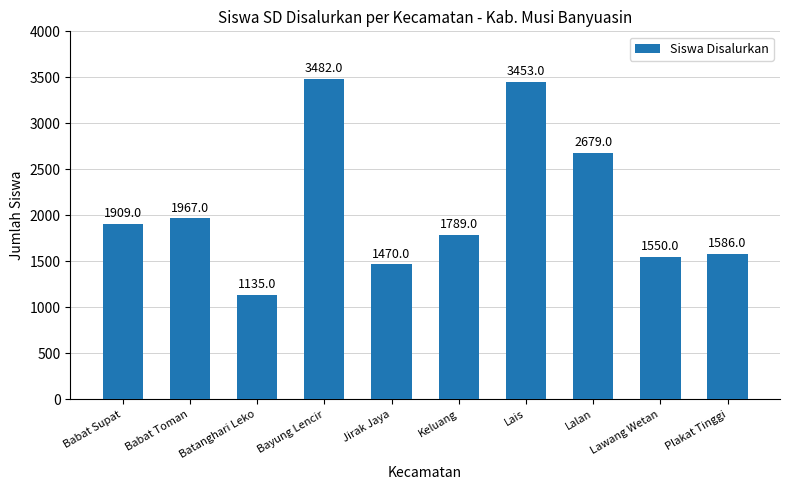

What is the label of the 2nd bar from the left?

Babat Toman